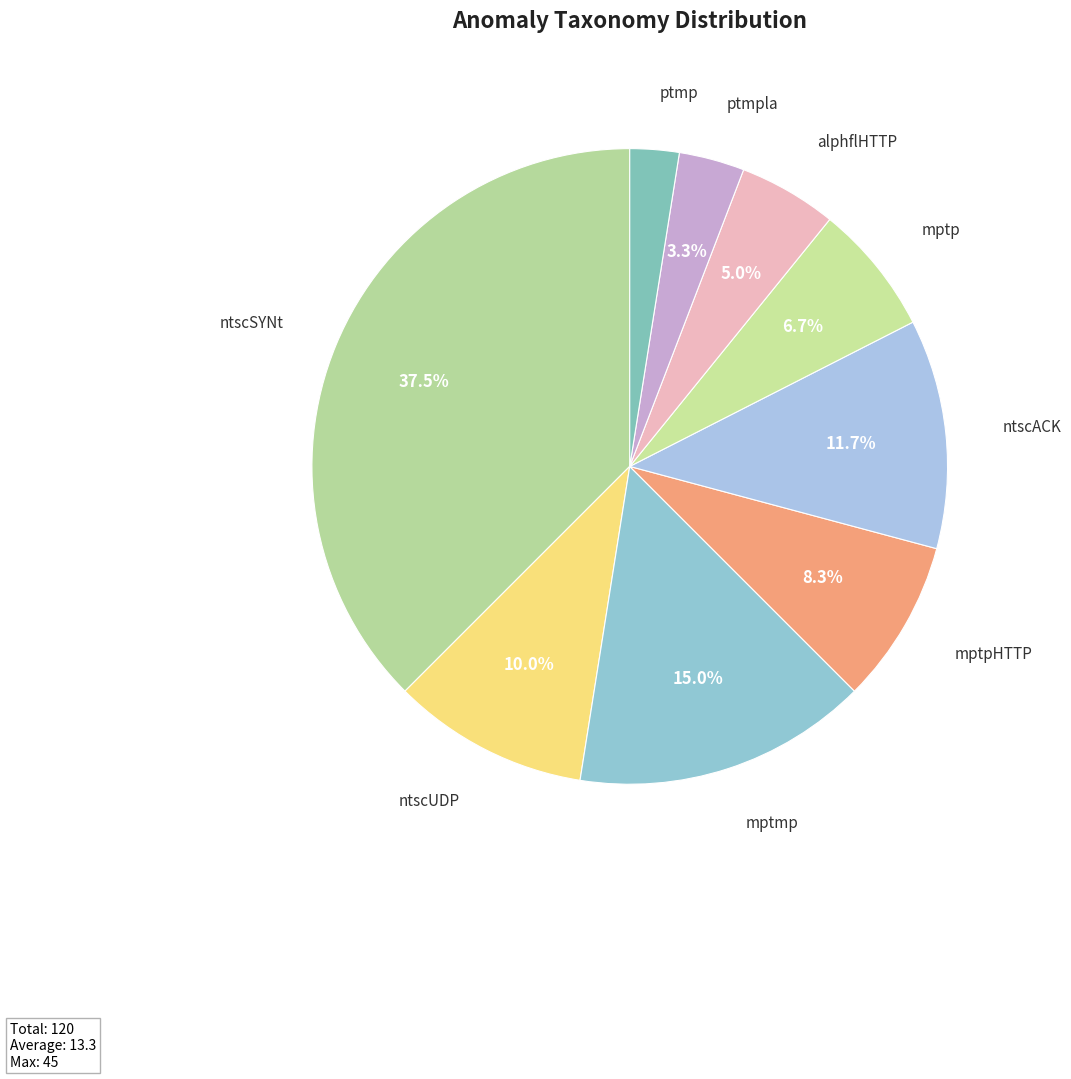

True or false: mptpHTTP accounts for 15% of the total.

False